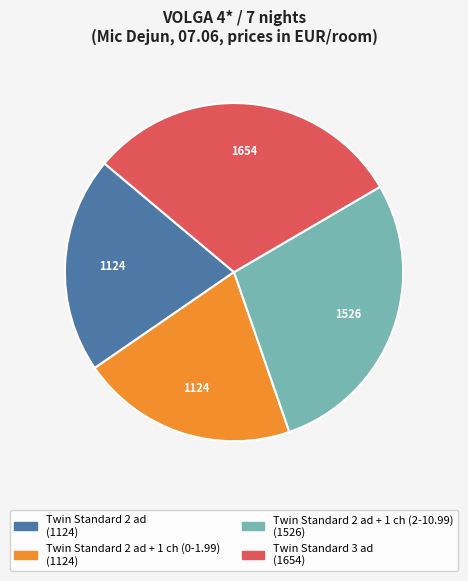

Does any single category account for the majority?

No